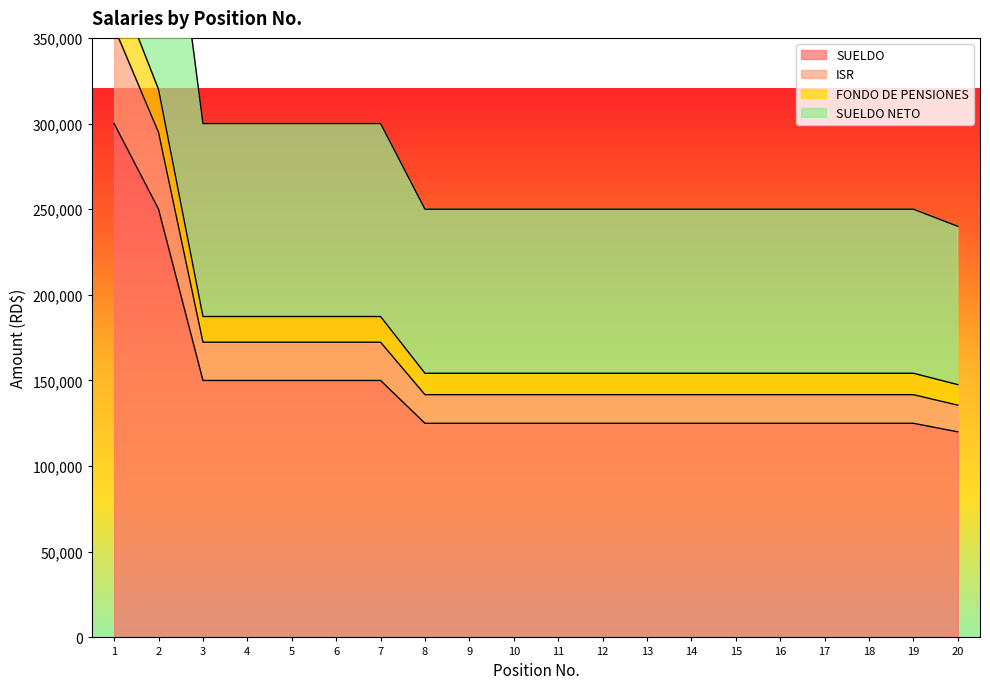

At which label does SUELDO first exceed 125000?

1